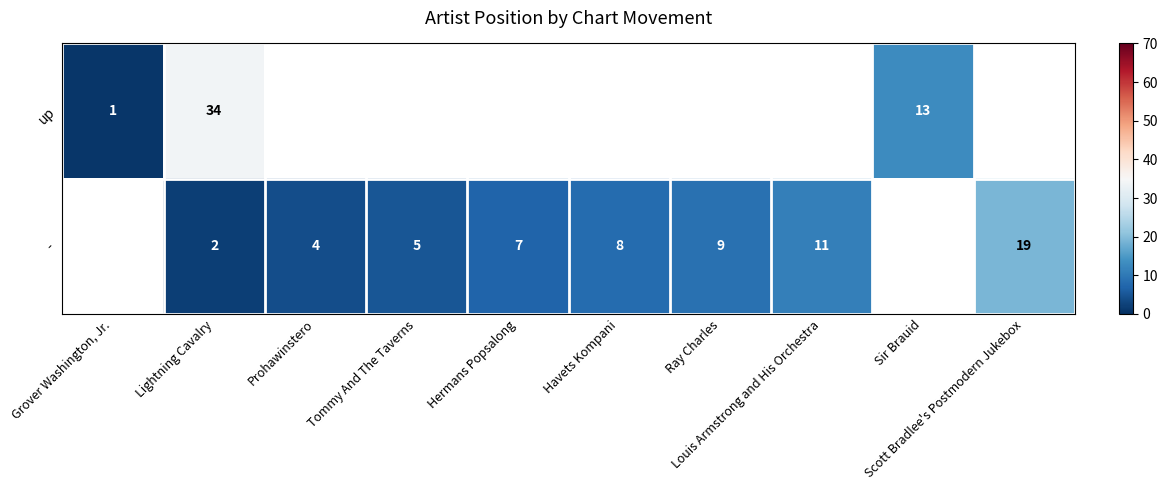

List the series in order of their peak value, lowest first.

up, -